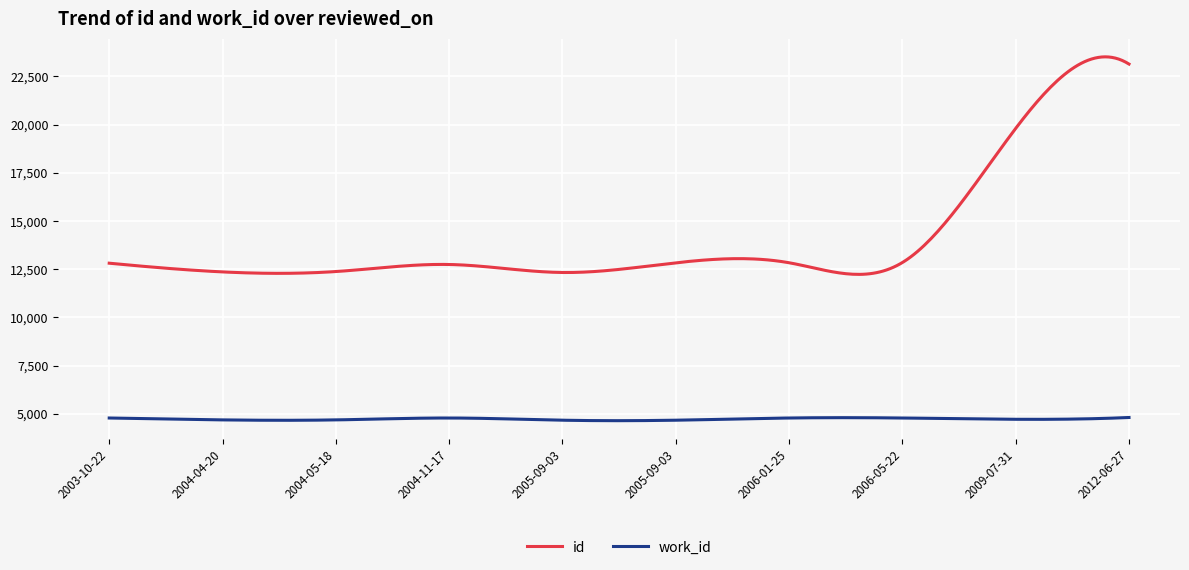

True or false: id and work_id cross at least once.

False